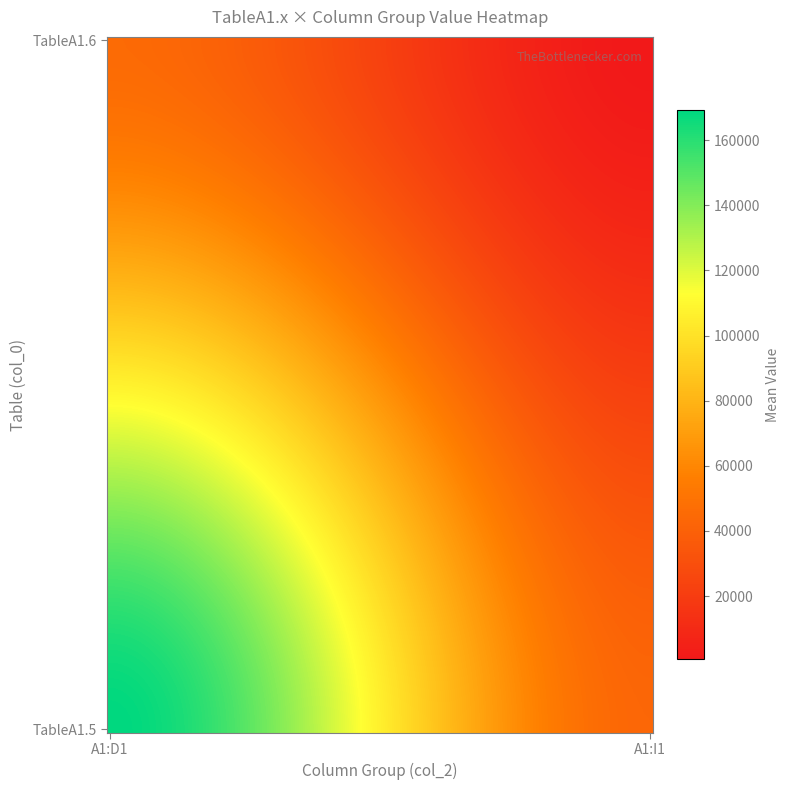

Rank the series by their maximum value, from lowest to highest.

TableA1.6, TableA1.5